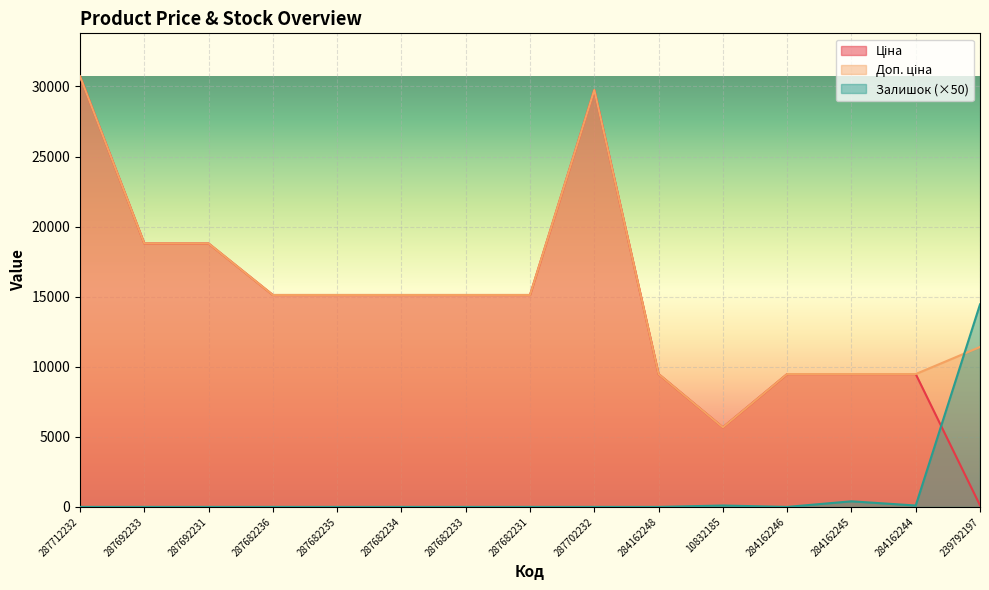

What is the sum of the Доп. ціна values at 287692231 and 287682234?

33916.8